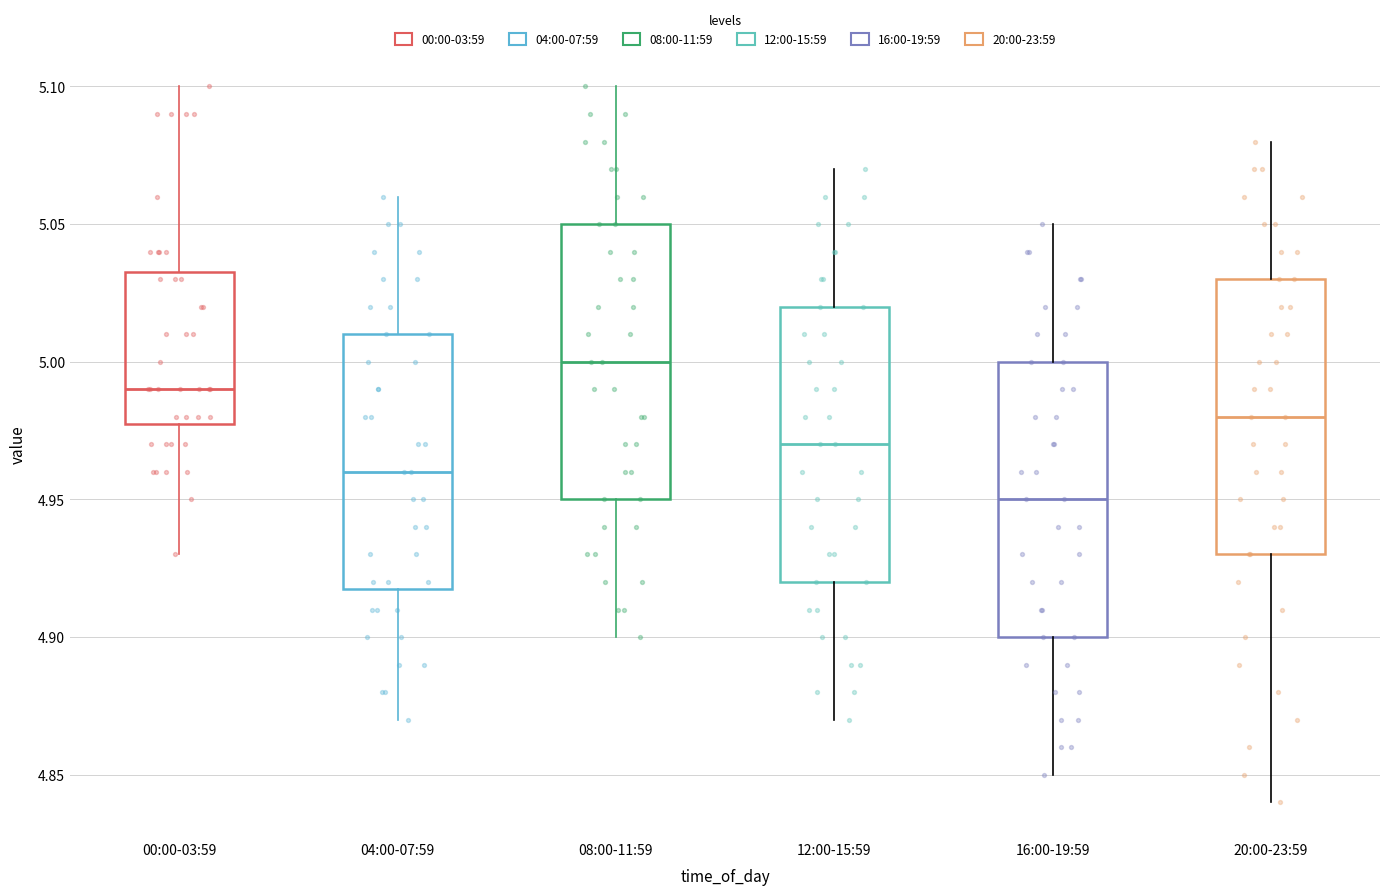

Reading left to right, transcribe this box plot: for each box, give where its median line is, the range the box spans, and where its two whiskers end, as read against the y-axis. The values are not printed on the chart, so give them approximately, as read against the axis.

00:00-03:59: median 4.990, box 4.980 to 5.035, whiskers 4.930 to 5.100
04:00-07:59: median 4.960, box 4.920 to 5.010, whiskers 4.870 to 5.060
08:00-11:59: median 5.000, box 4.950 to 5.050, whiskers 4.900 to 5.100
12:00-15:59: median 4.970, box 4.920 to 5.020, whiskers 4.870 to 5.070
16:00-19:59: median 4.950, box 4.900 to 5.000, whiskers 4.850 to 5.050
20:00-23:59: median 4.980, box 4.930 to 5.030, whiskers 4.840 to 5.080